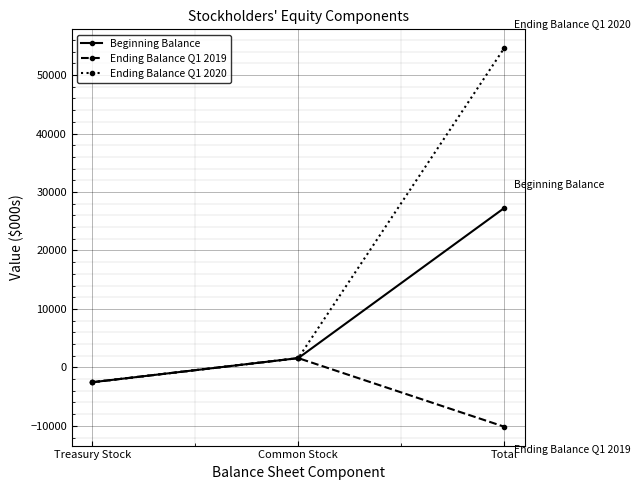

Reading right to left, transcribe all the data shown in this chart.

Beginning Balance: Total=27242	Common Stock=1587	Treasury Stock=-2534
Ending Balance Q1 2019: Total=-10136	Common Stock=1587	Treasury Stock=-2534
Ending Balance Q1 2020: Total=54582	Common Stock=1593	Treasury Stock=-2534